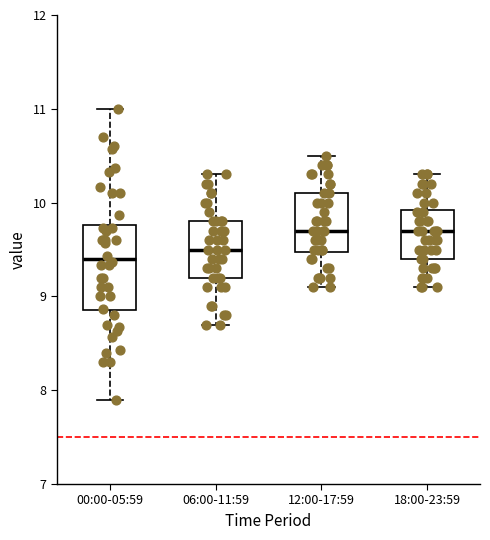

Reading left to right, read every box against the y-axis: the position of its median line, the range the box covers, and the ends of its whiskers. The values are not printed on the chart, so give them approximately, as read against the axis.

00:00-05:59: median 9.4, box 8.9 to 9.8, whiskers 7.9 to 11.0
06:00-11:59: median 9.5, box 9.2 to 9.8, whiskers 8.7 to 10.3
12:00-17:59: median 9.7, box 9.5 to 10.1, whiskers 9.1 to 10.5
18:00-23:59: median 9.7, box 9.4 to 9.9, whiskers 9.1 to 10.3